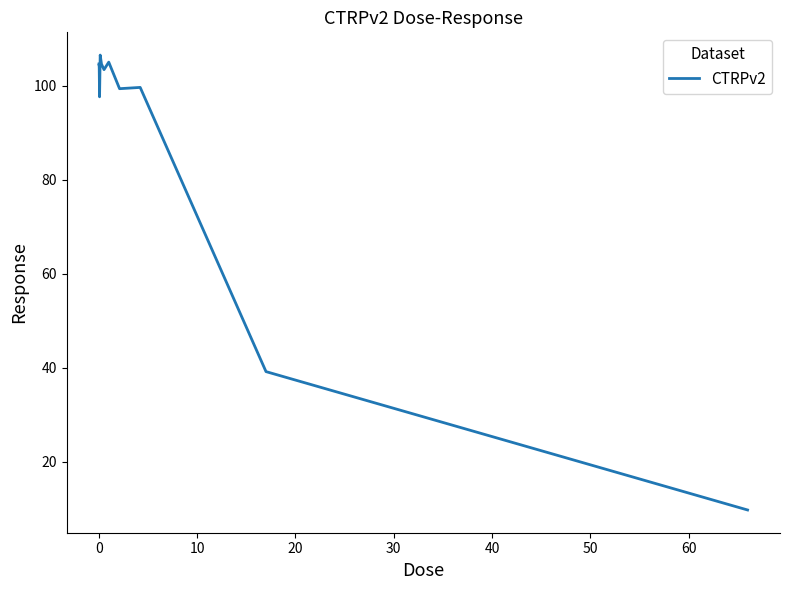

What is the difference between the maximum and minimum values?

96.8